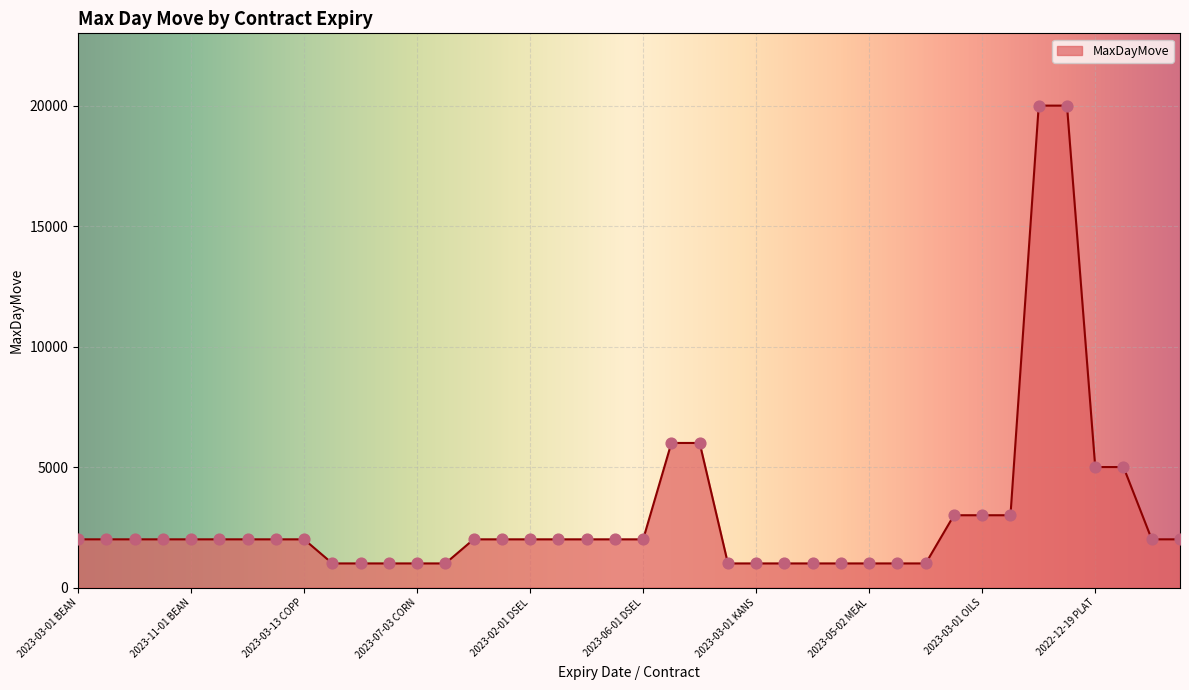

What is the smallest value displayed?

1000